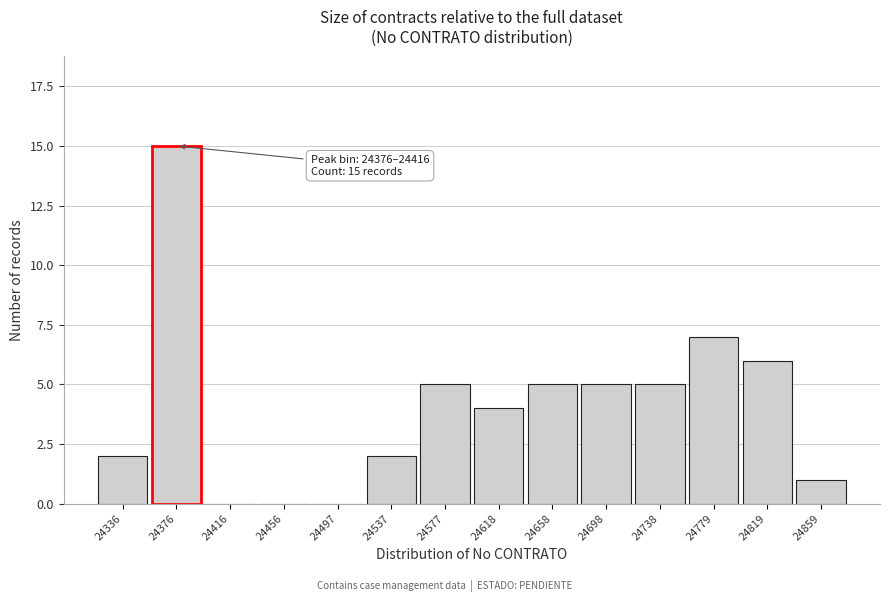

Reading left to right, extract all data points from this chart.

24336=2	24376=15	24416=0	24456=0	24497=0	24537=2	24577=5	24618=4	24658=5	24698=5	24738=5	24779=7	24819=6	24859=1